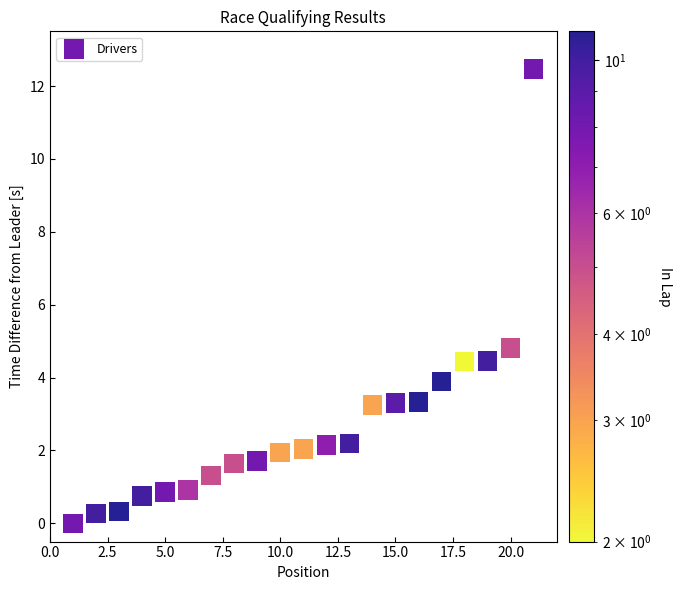

What Y value in the scatter plot is closest to 6?

4.8